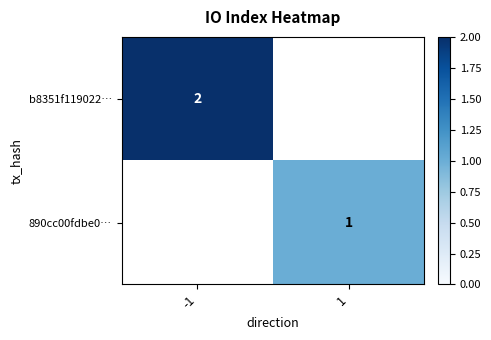

What is the maximum value shown in the chart?

2.0